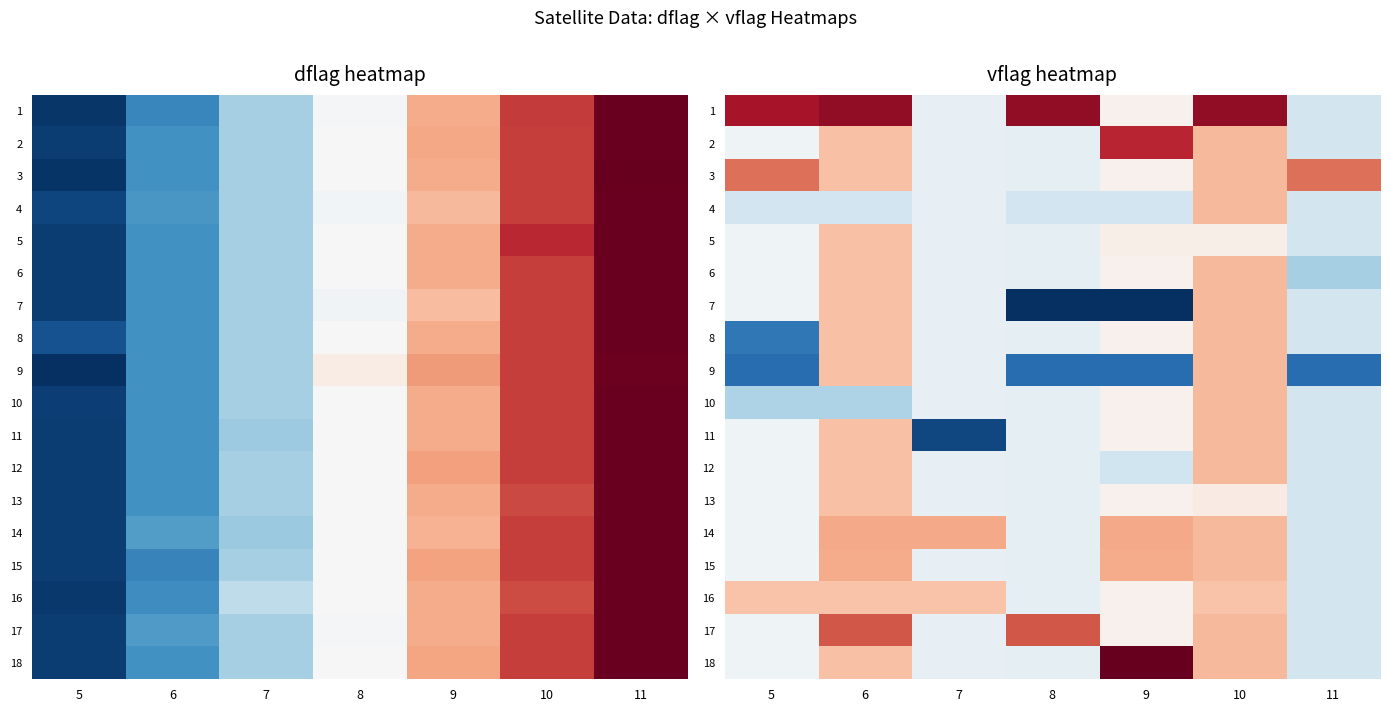

Which label corresponds to the largest value in the chart?

9